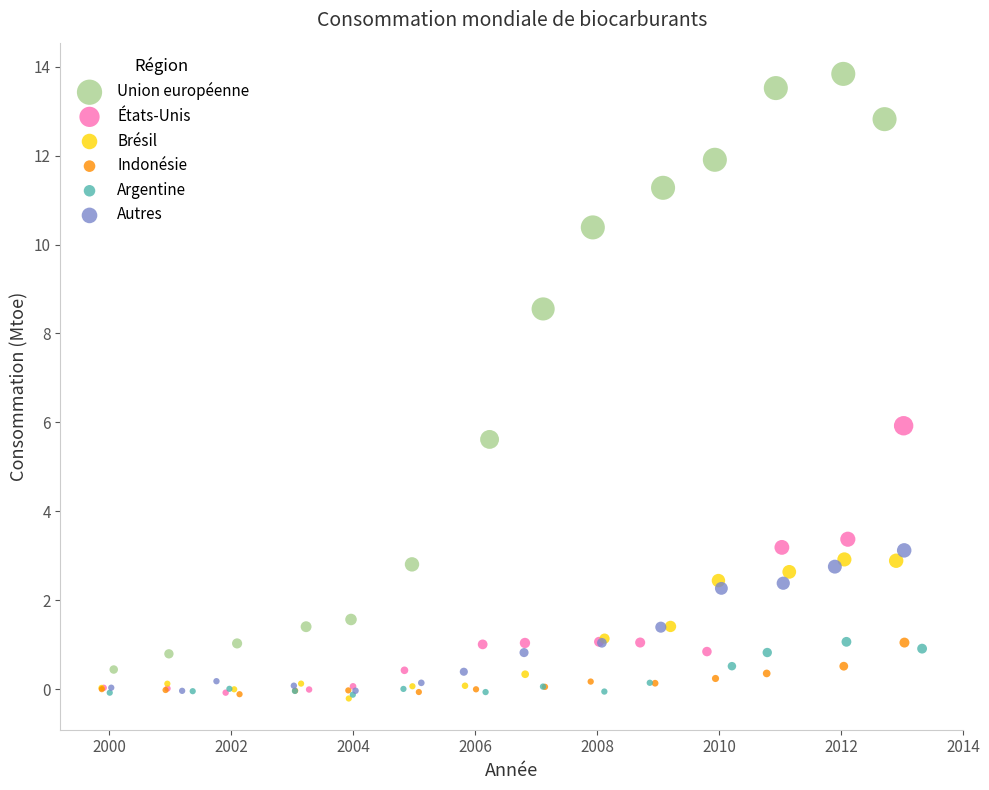

Which series has the widest spread of Y values?

Union européenne